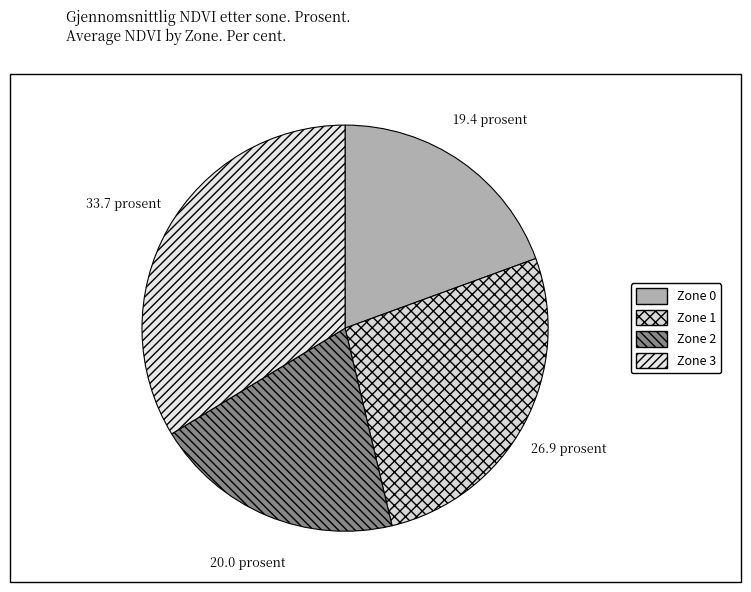

Approximately how many times larger is the value at Zone 1 compared to Zone 3?

0.8